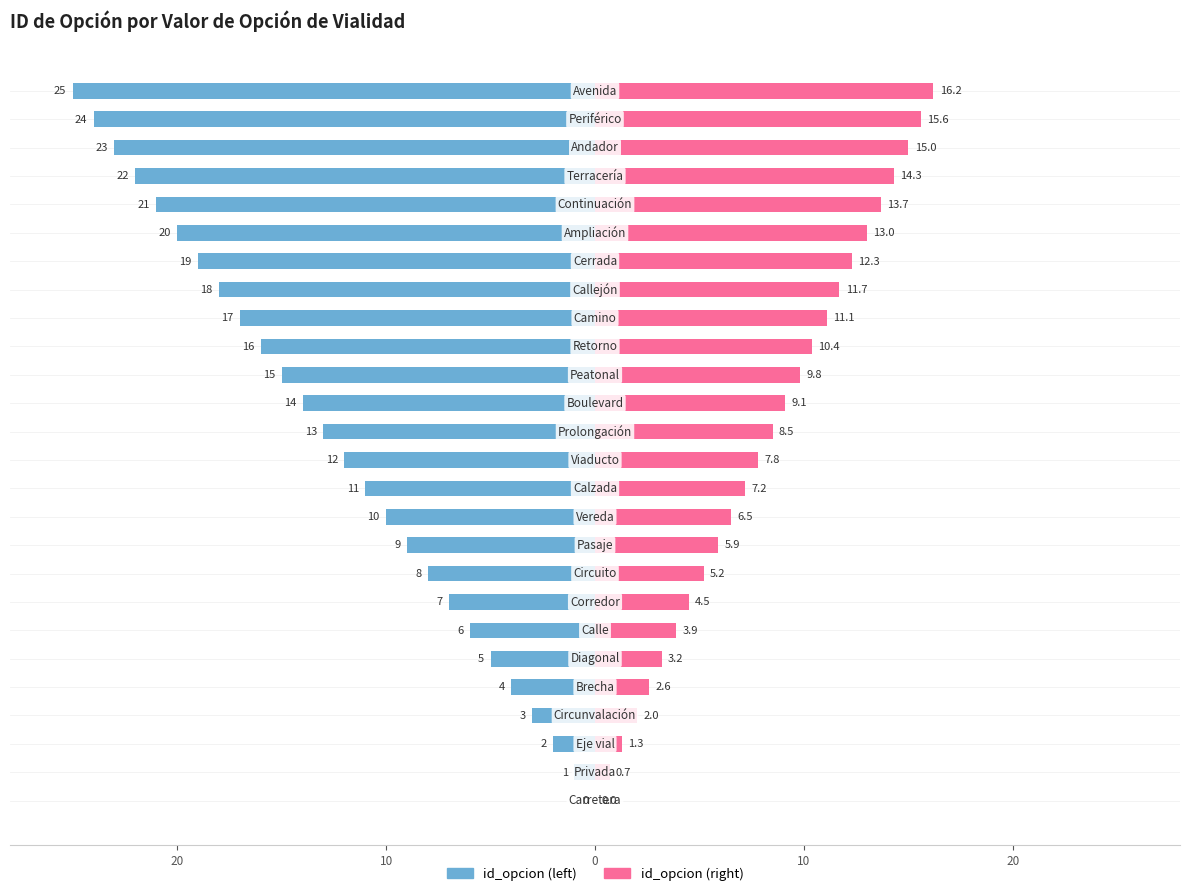

At how many categories does at least one series exceed -12?

26